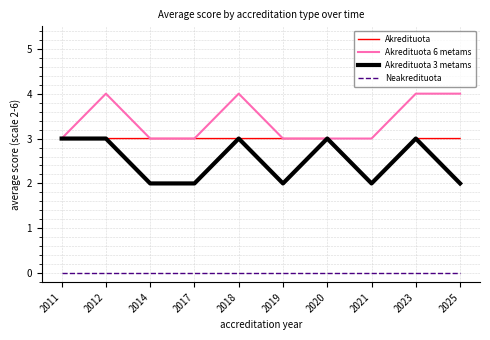

At which category does Akredituota 6 metams reach its first local peak?

2012